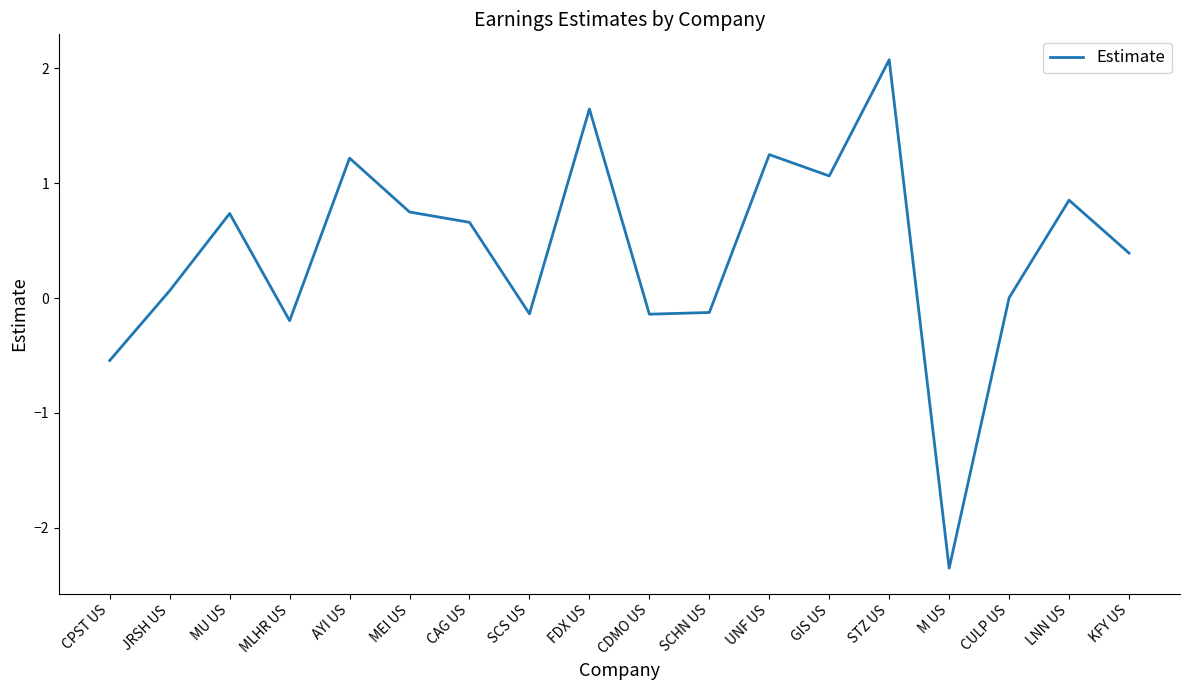

Where is the data nearest to the value 0?

CULP US